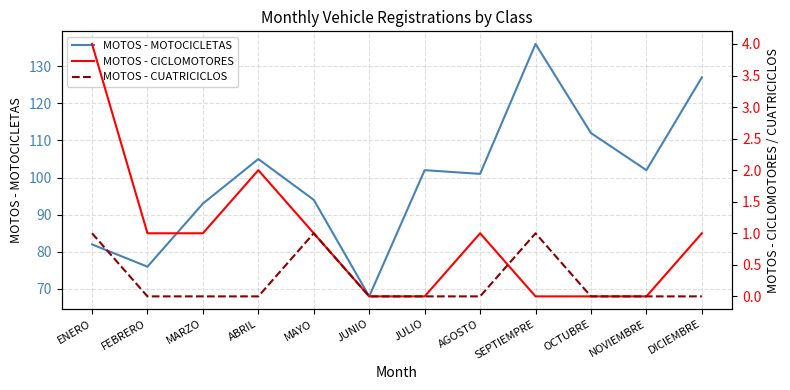

What are all the series names shown in the legend?

MOTOS - MOTOCICLETAS, MOTOS - CICLOMOTORES, MOTOS - CUATRICICLOS